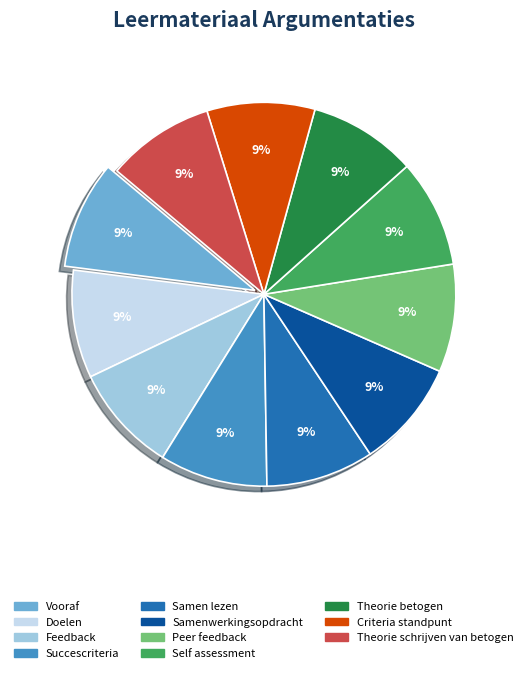

What is the ratio of the value at Self assessment to the value at Theorie betogen?

1.0